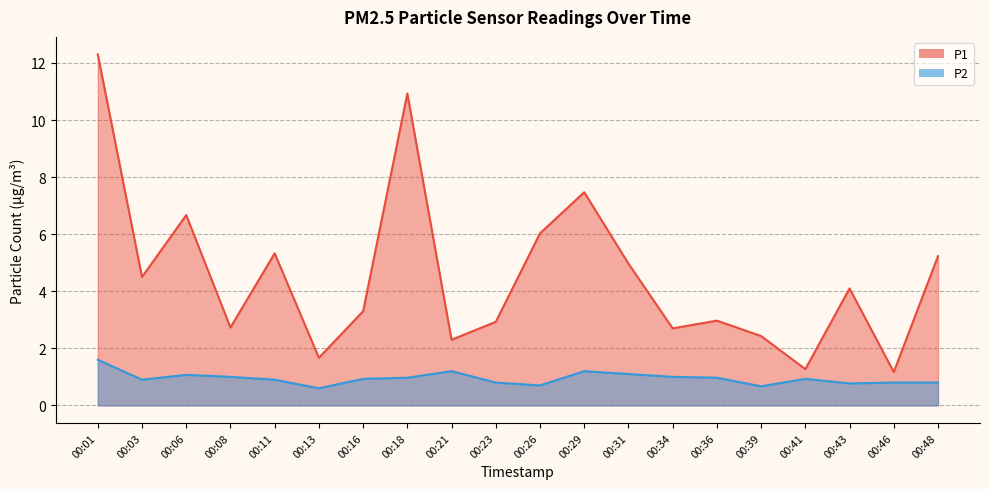

Reading left to right, extract all data points from this chart.

P1: 00:01=12.3	00:03=4.5	00:06=6.7	00:08=2.7	00:11=5.3	00:13=1.7	00:16=3.3	00:18=10.9	00:21=2.3	00:23=2.9	00:26=6.0	00:29=7.5	00:31=5.0	00:34=2.7	00:36=3.0	00:39=2.4	00:41=1.3	00:43=4.1	00:46=1.2	00:48=5.2
P2: 00:01=1.6	00:03=0.9	00:06=1.1	00:08=1.0	00:11=0.9	00:13=0.6	00:16=0.9	00:18=1.0	00:21=1.2	00:23=0.8	00:26=0.7	00:29=1.2	00:31=1.1	00:34=1.0	00:36=1.0	00:39=0.7	00:41=0.9	00:43=0.8	00:46=0.8	00:48=0.8